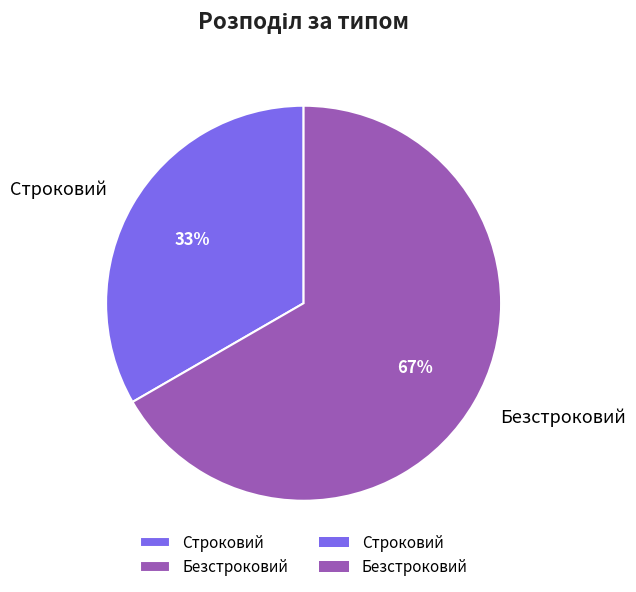

What is the ratio of the value at Строковий to the value at Безстроковий?

0.5